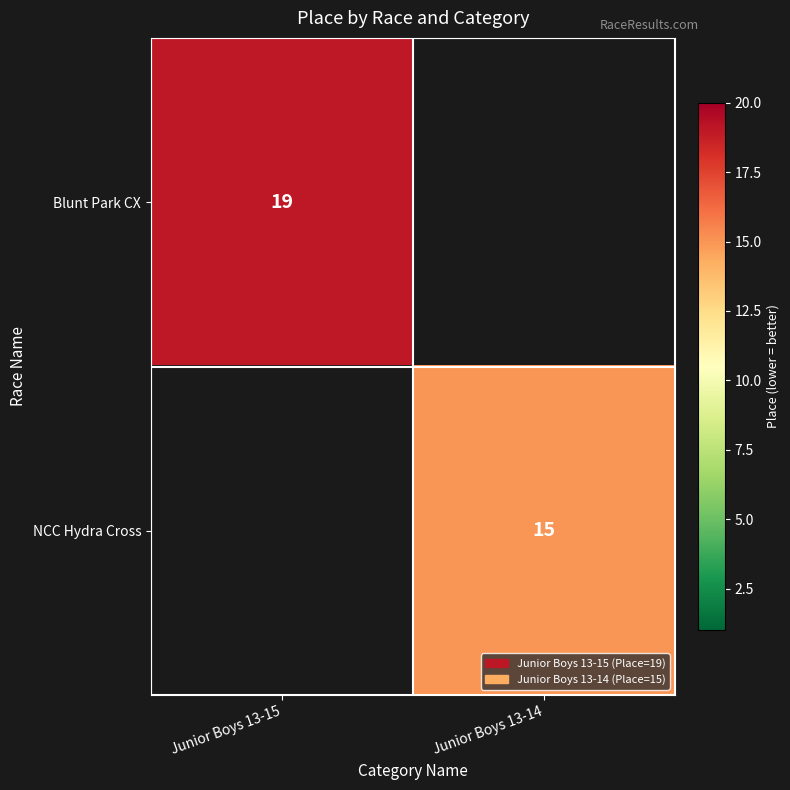

The value of Blunt Park CX at Junior Boys 13-15 is 19. True or false?

True